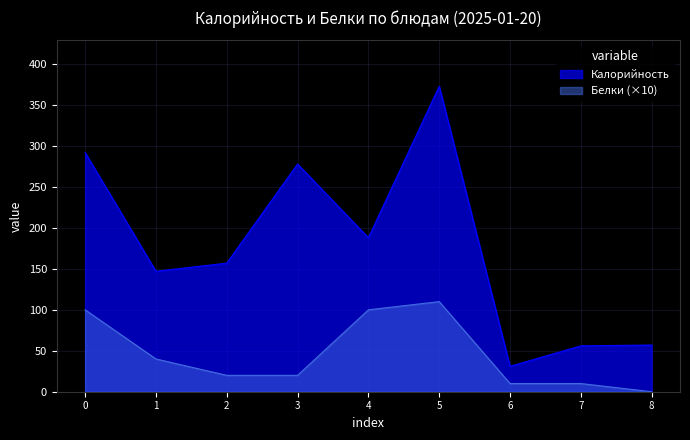

How many values in the Белки series exceed 20?

4